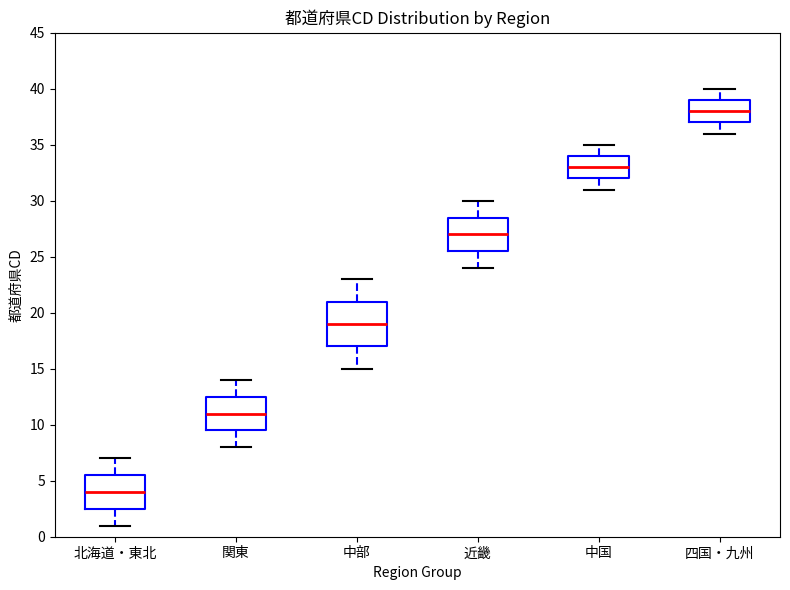

Where is the lower edge of the box for 近畿 on the y-axis? The values are not printed on the chart, so give them approximately, as read against the axis.

25.5